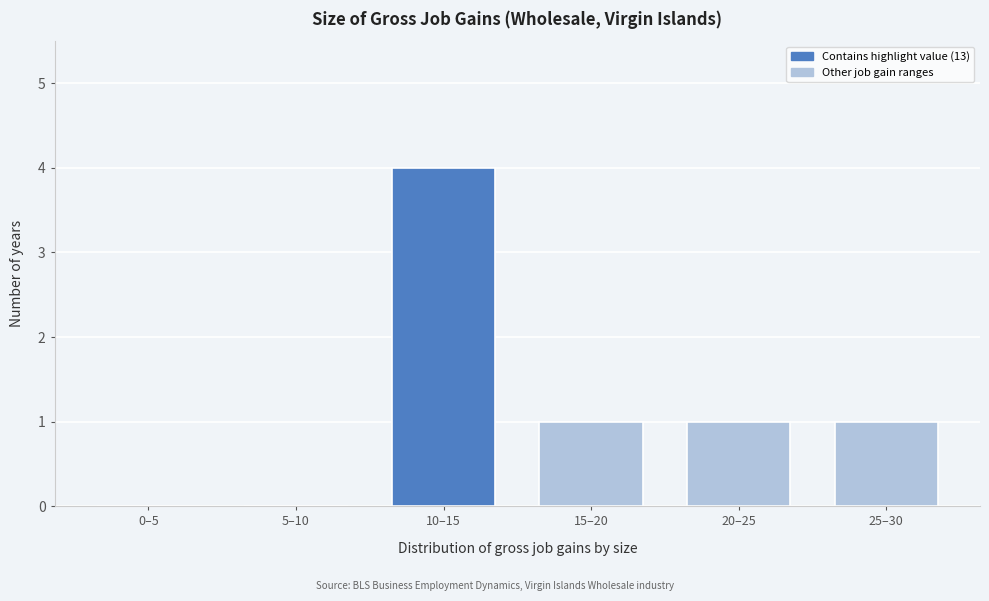

Reading left to right, transcribe all the data shown in this chart.

0–5=0	5–10=0	10–15=4	15–20=1	20–25=1	25–30=1